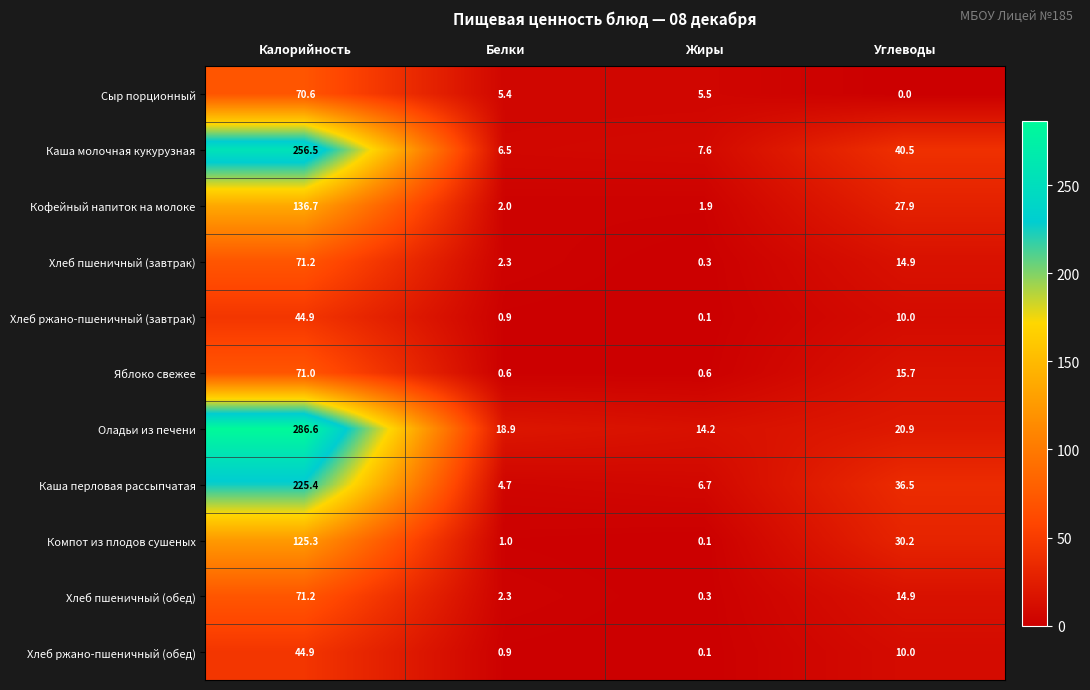

What is the total value across all series at Жиры?

37.4